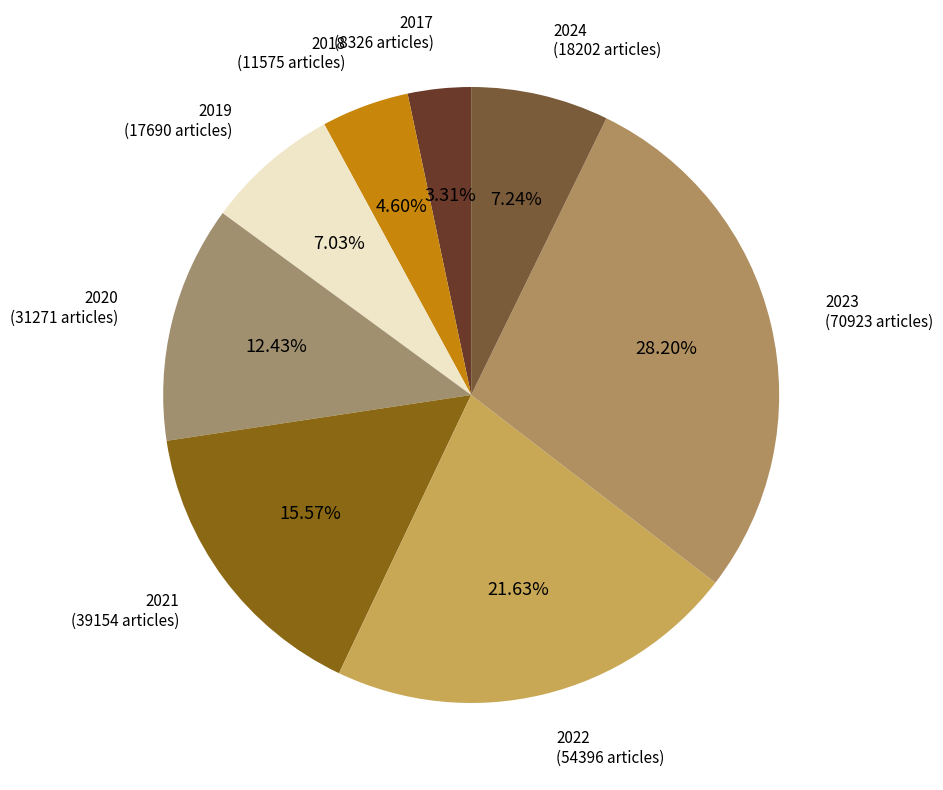

What is the smallest slice in the pie chart?

2017